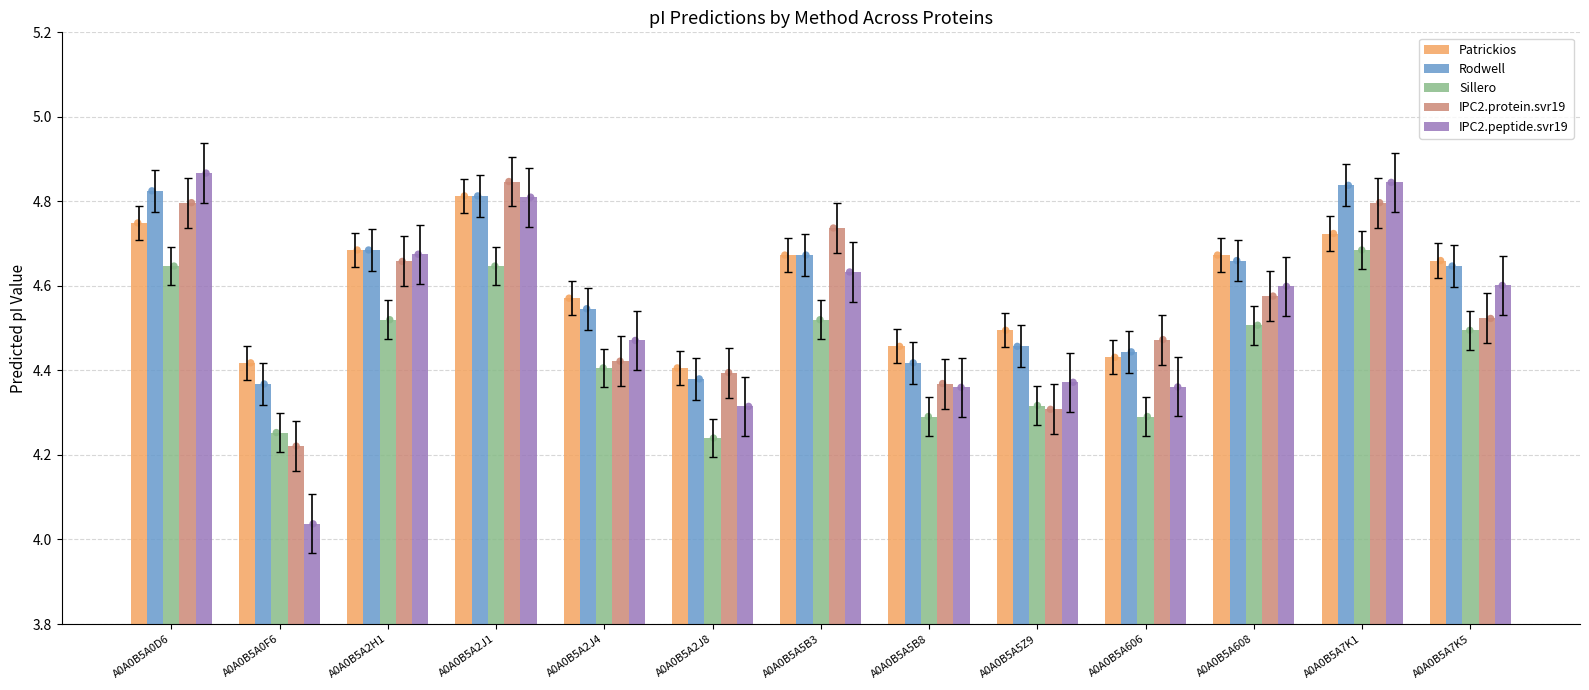

Which series reaches the minimum Y coordinate?

IPC2.peptide.svr19